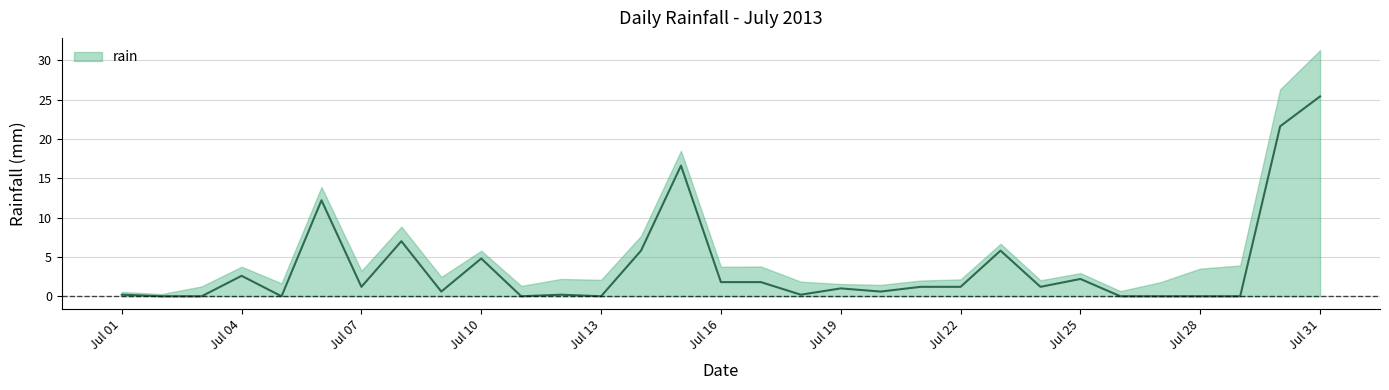

What is the change in value from 2013-07-10 to 2013-07-12?

-4.6